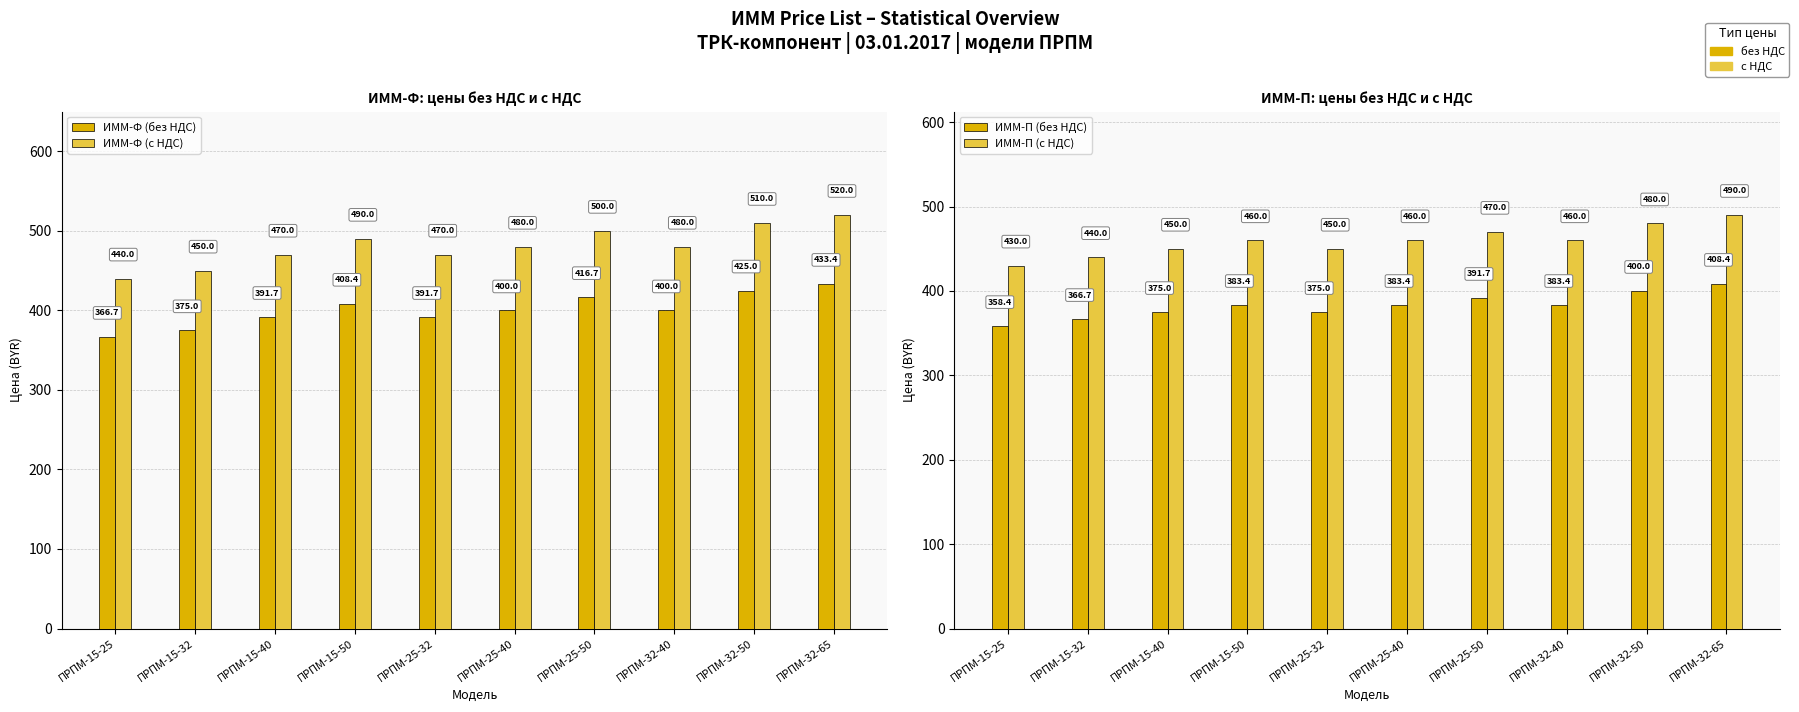

What is the sum of the ИММ-П (с НДС) values at ПРПМ-15-25 and ПРПМ-32-65?

920.0